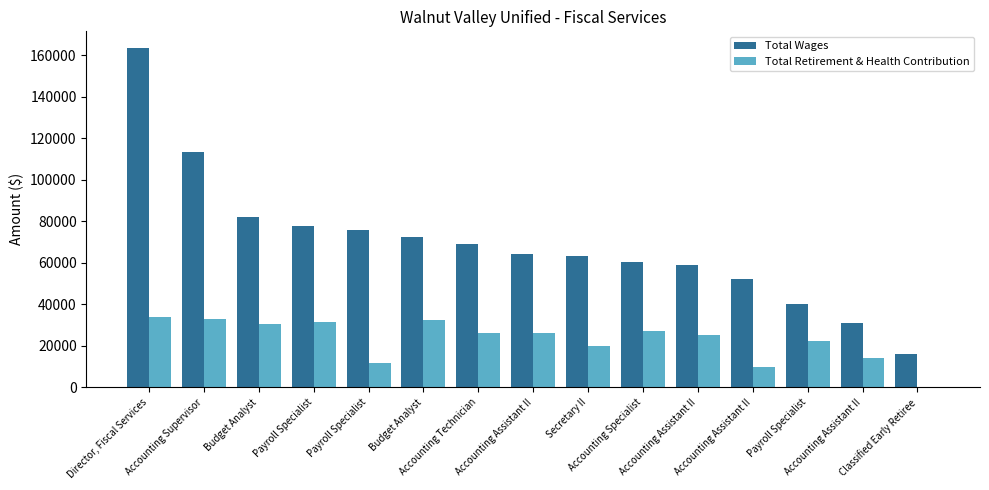

True or false: Total Wages has a value of 23889 at Accounting Assistant II.

False